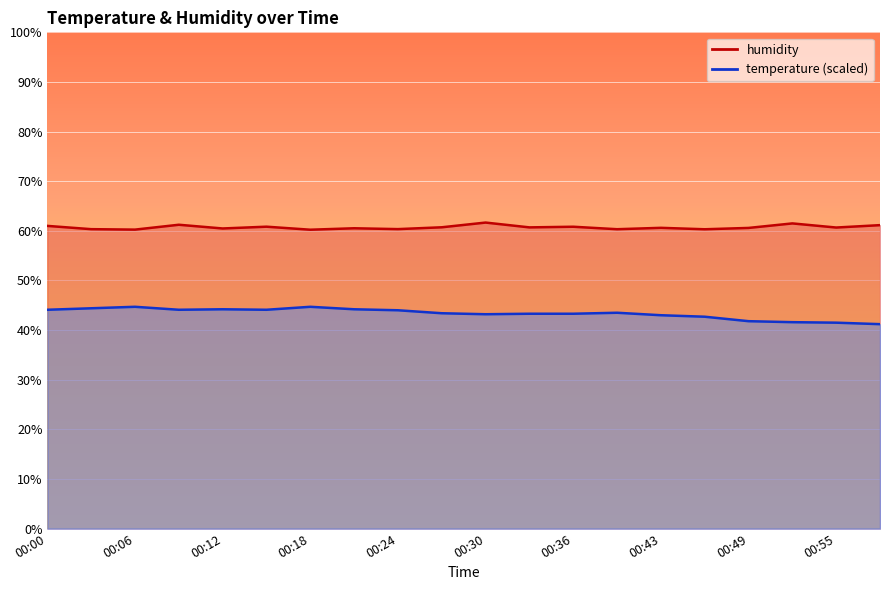

Which series changed the most between 00:24 and 00:52?

temperature